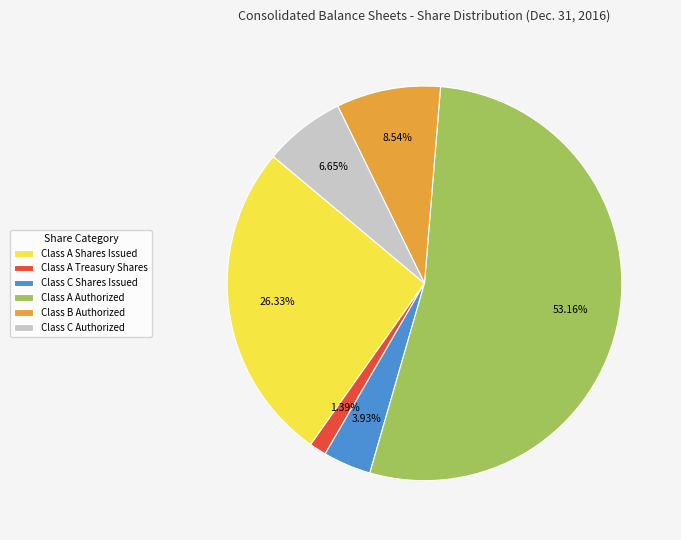

Rank the categories by value from lowest to highest.

Class A Treasury Shares, Class C Shares Issued, Class C Authorized, Class B Authorized, Class A Shares Issued, Class A Authorized